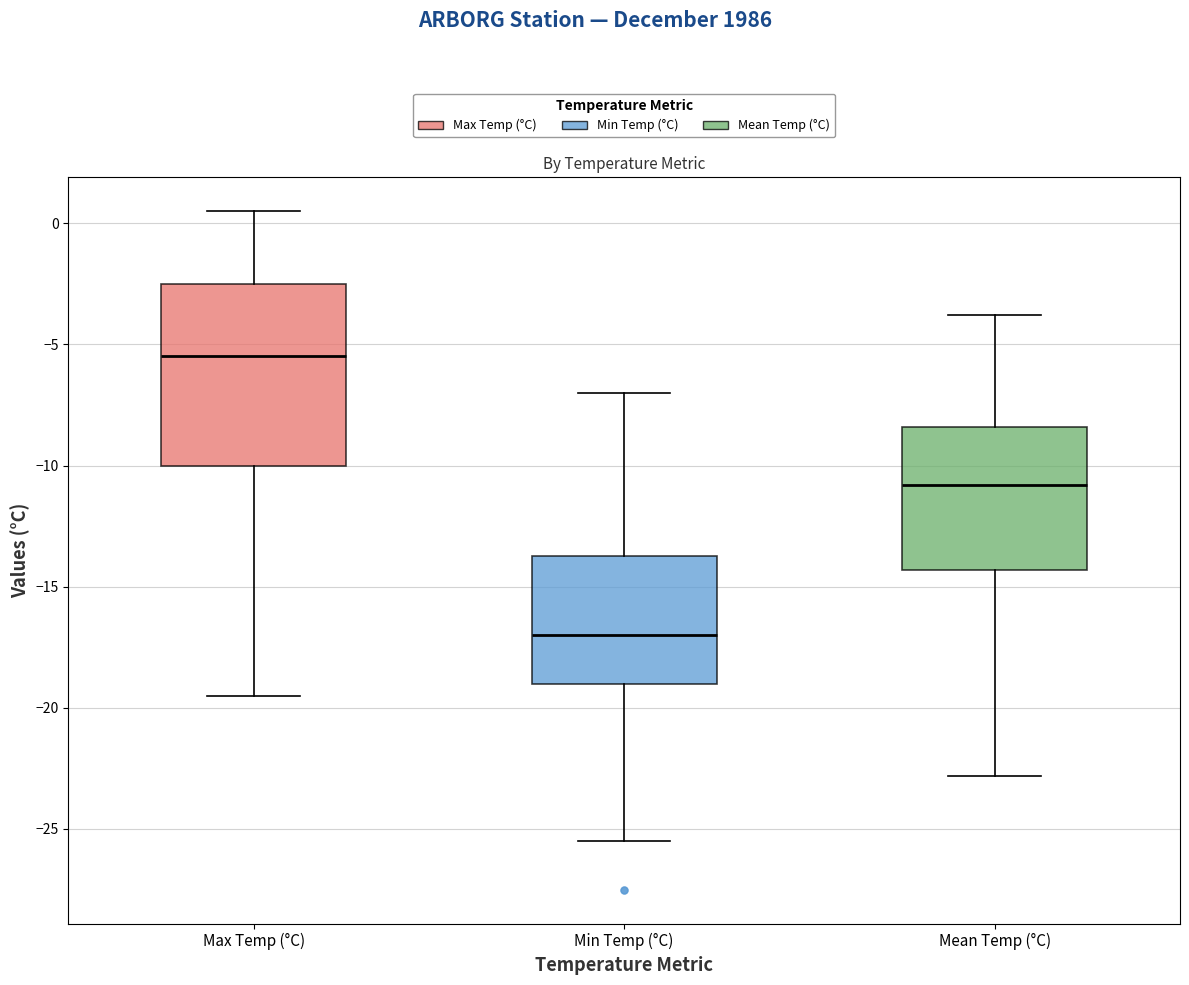

Where is the lower edge of the box for Min Temp (°C) on the y-axis? The values are not printed on the chart, so give them approximately, as read against the axis.

-19.0